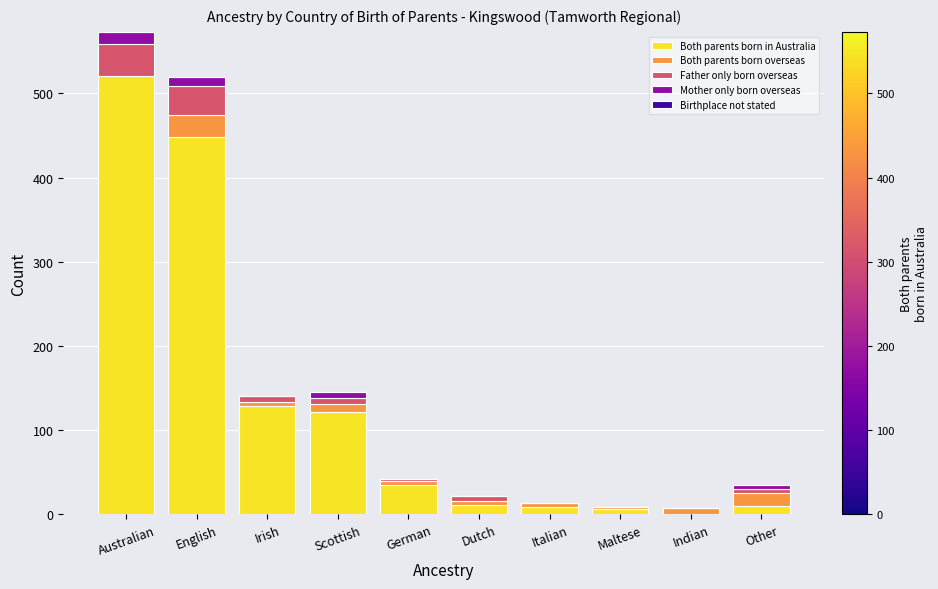

The value of Both parents born in Australia at Irish is 220. True or false?

False